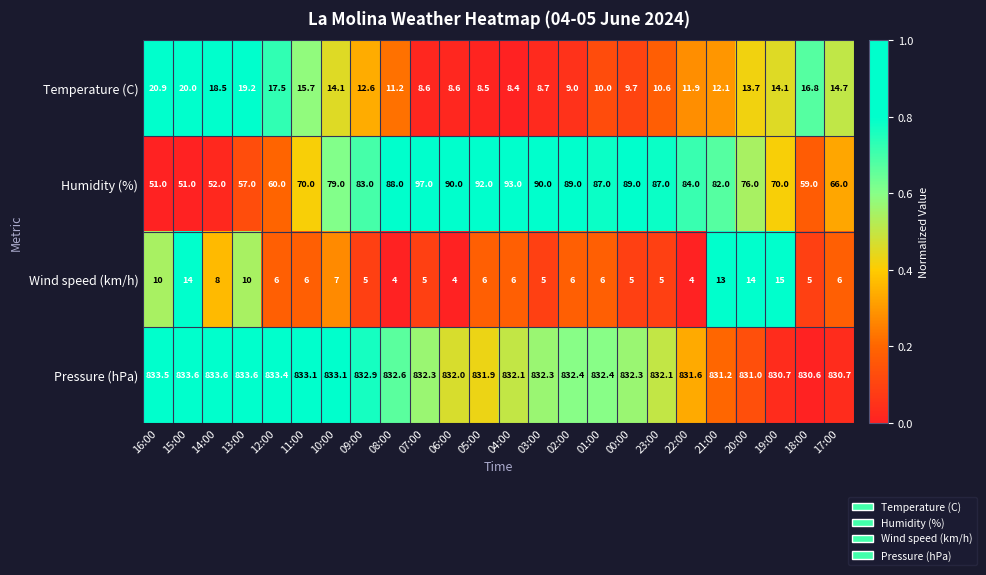

Which series has the largest total across all categories?

Pressure (hPa)